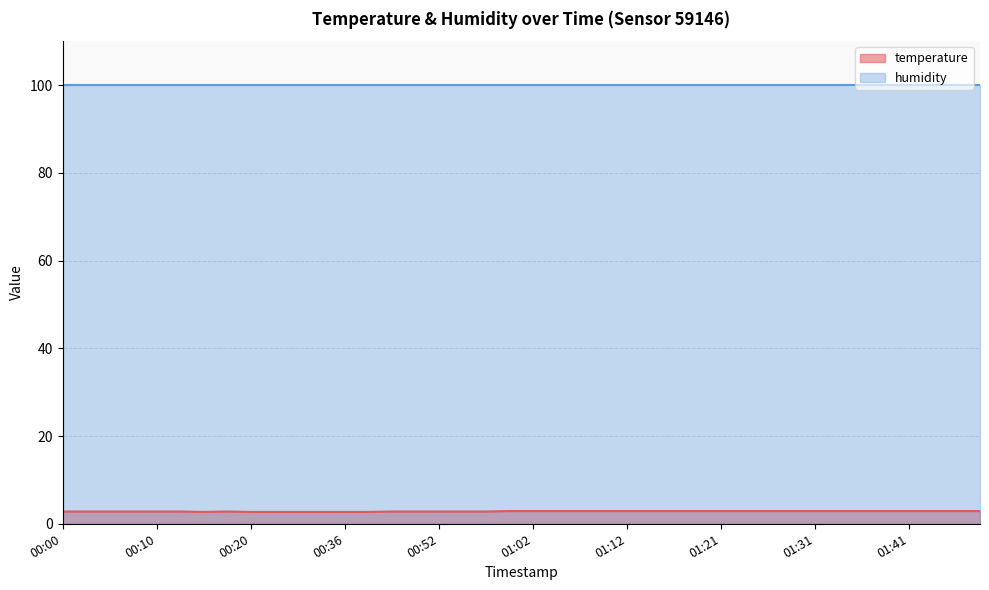

True or false: temperature and humidity intersect in this chart.

False